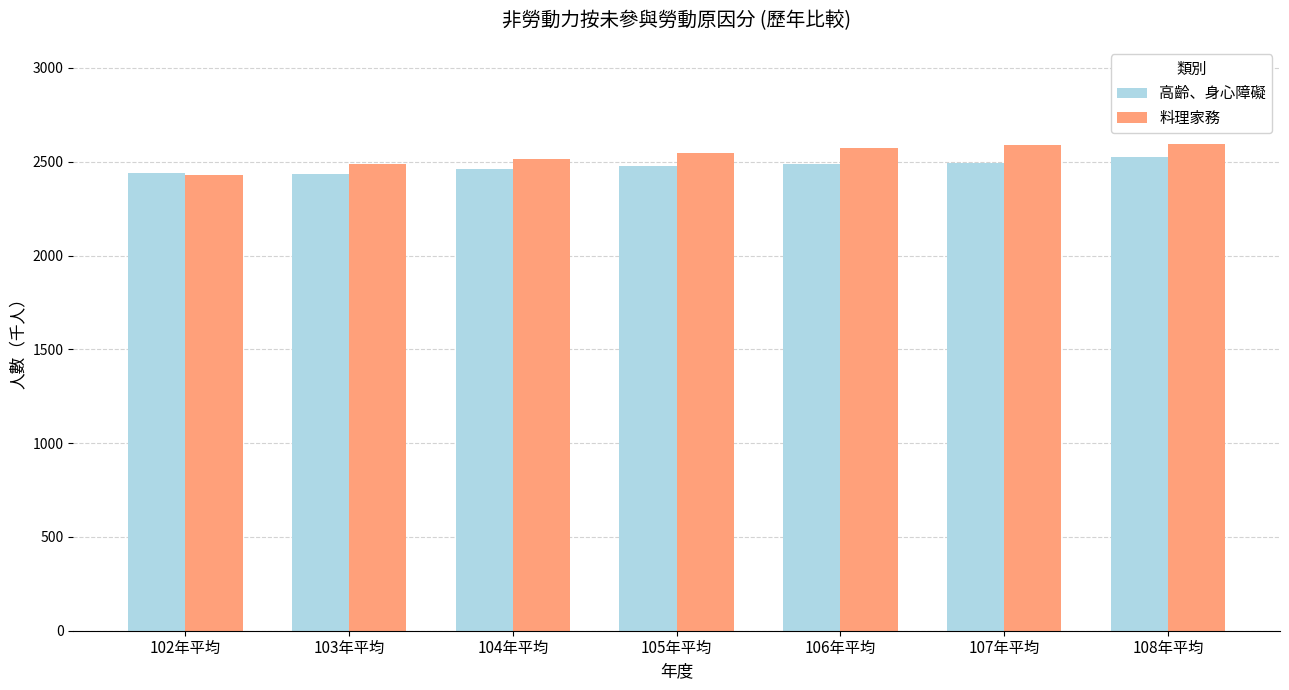

How many bars are there in total?

14